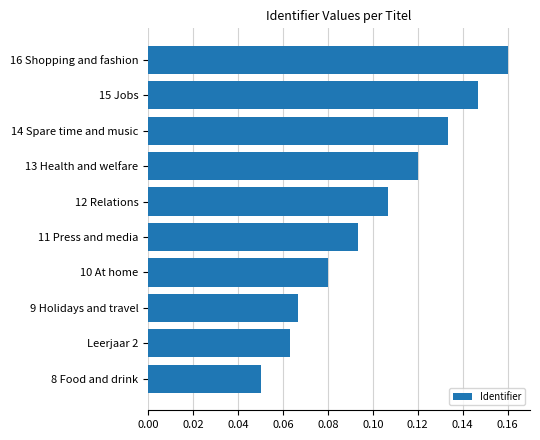

How many bars are there in total?

10